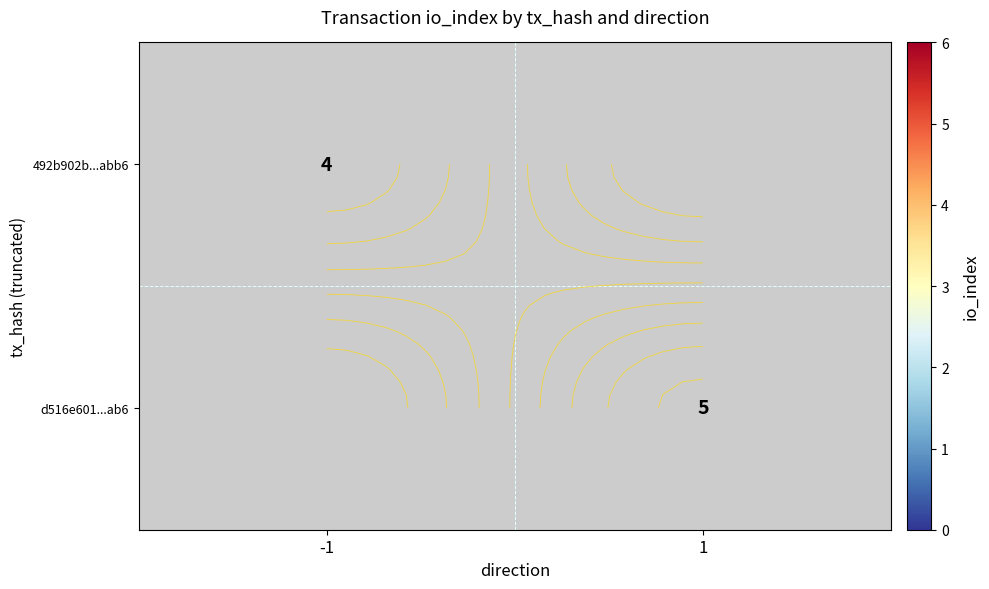

Count the number of data series in this chart.

2